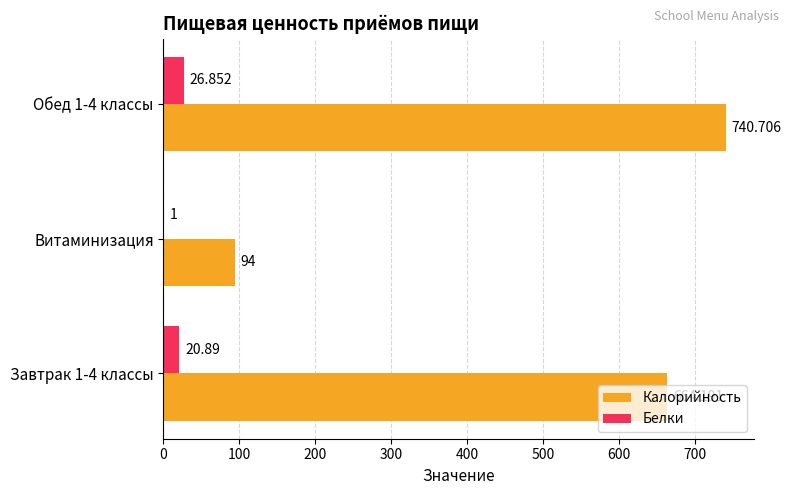

Is the value of Калорийность at Обед 1-4 классы greater than the value of Белки at Витаминизация?

Yes